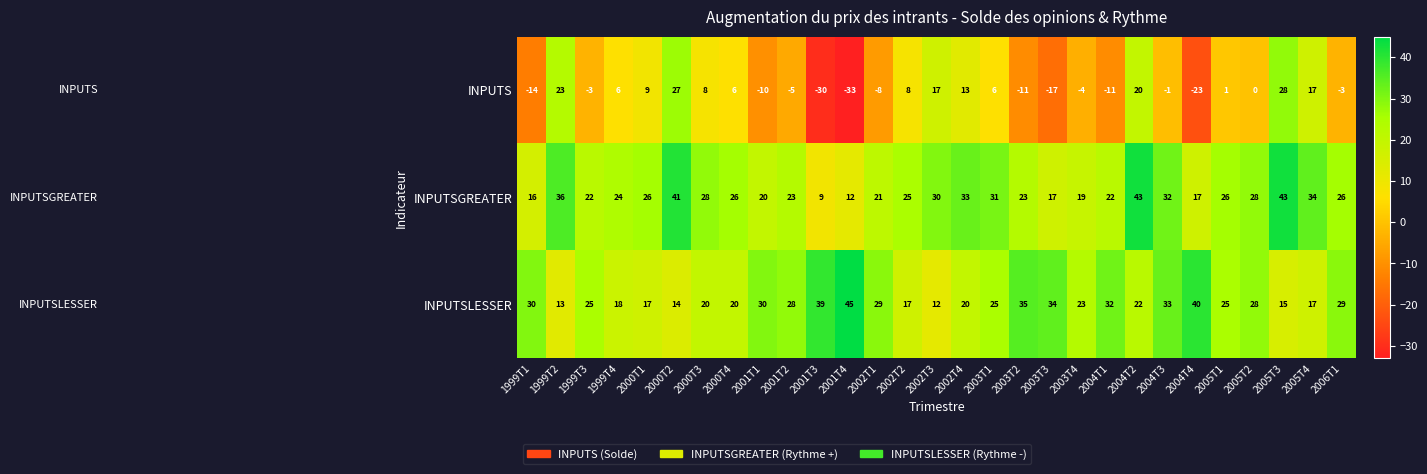

Count the number of data series in this chart.

3